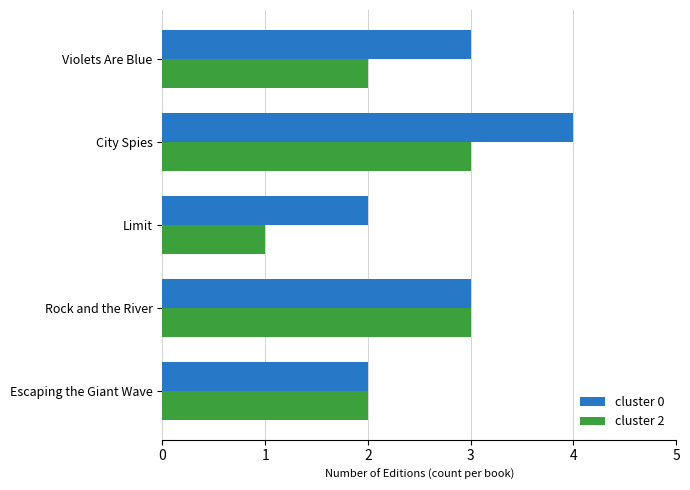

What is the greatest value displayed?

4